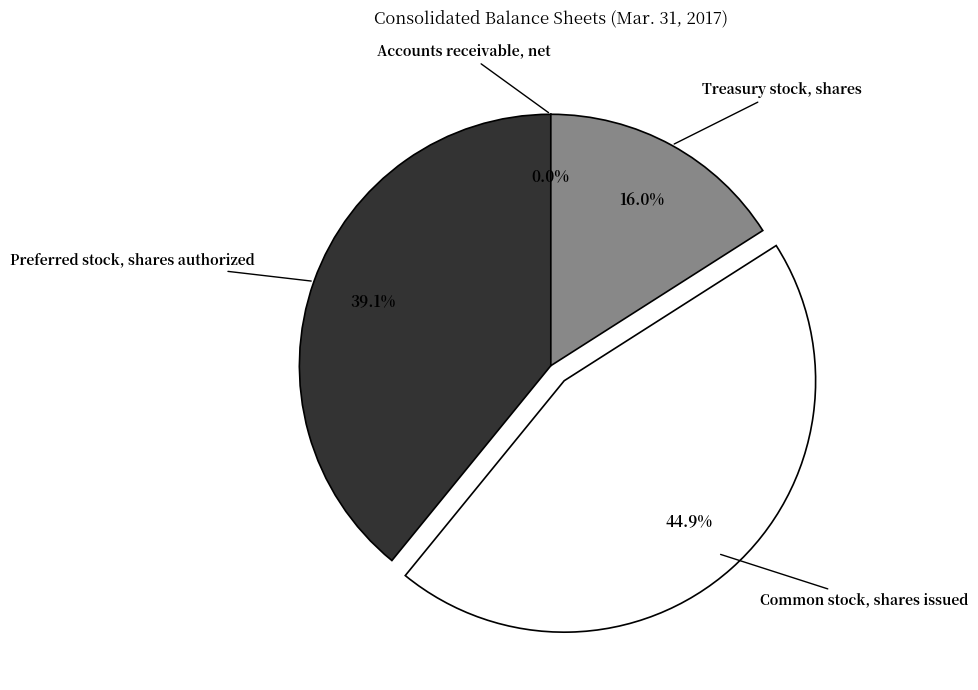

Which slice is the largest?

Common stock, shares issued